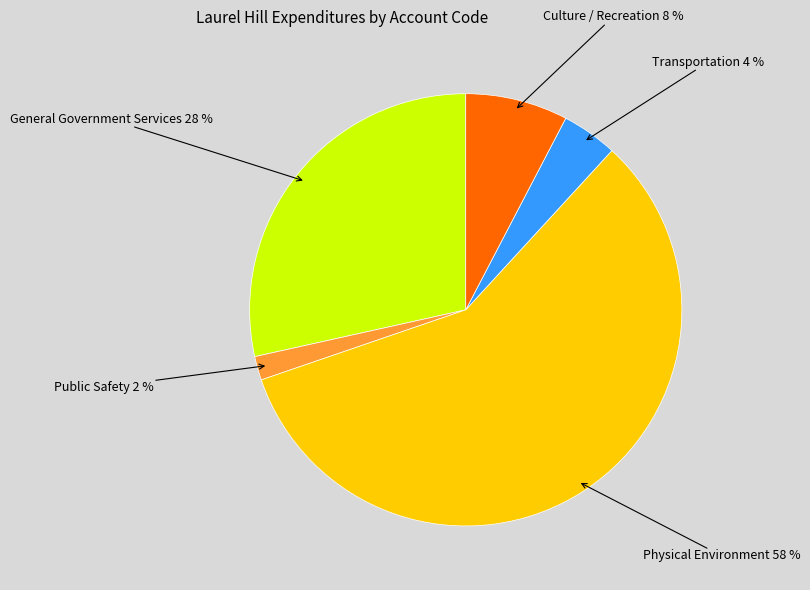

To the nearest percent, what is the difference between the largest and smallest slice percentages?

56%